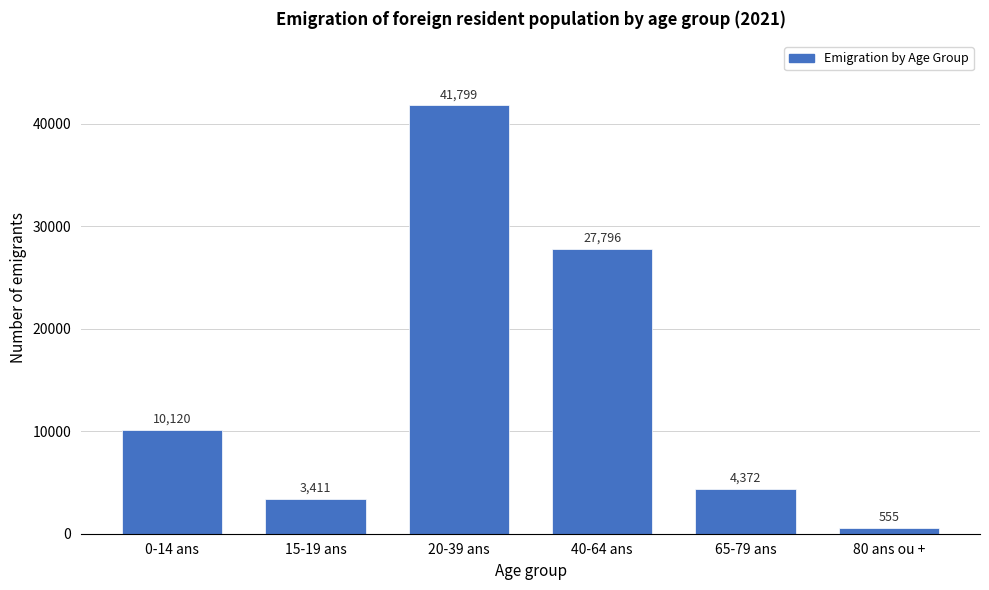

Reading left to right, list all the values displayed in this chart.

0-14 ans=10120	15-19 ans=3411	20-39 ans=41799	40-64 ans=27796	65-79 ans=4372	80 ans ou +=555